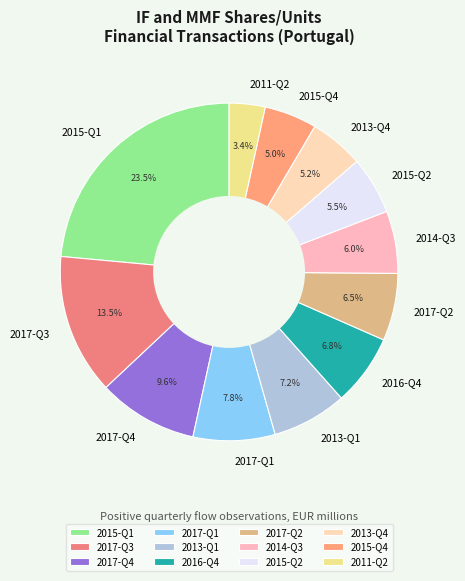

How many segments does this pie chart have?

12